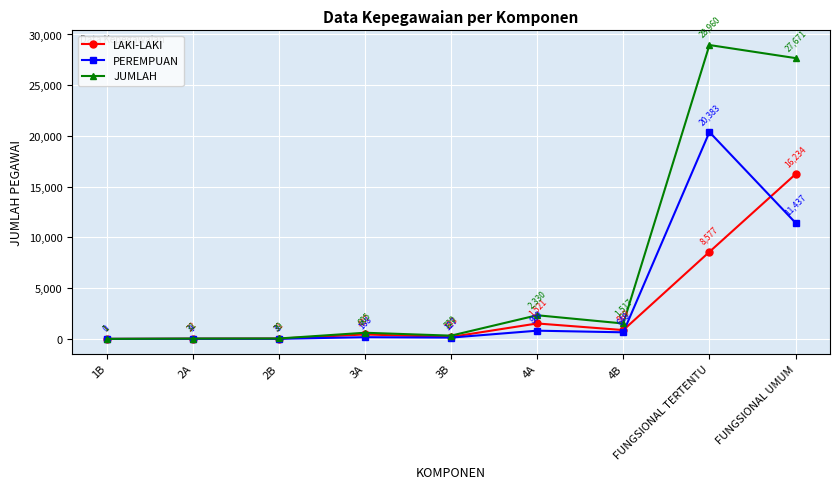

Rank the series at FUNGSIONAL UMUM from lowest to highest value.

PEREMPUAN, LAKI-LAKI, JUMLAH